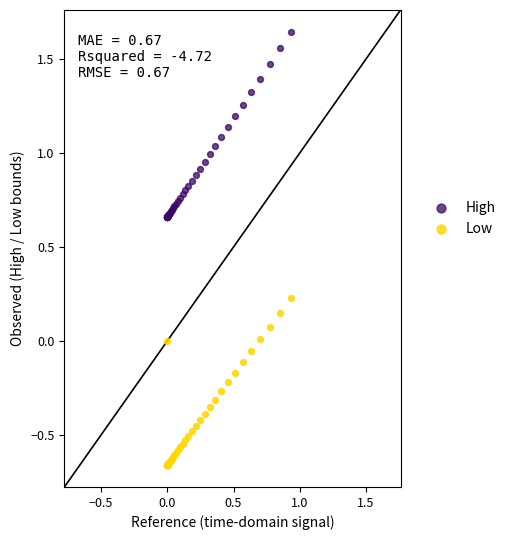

Which series has the largest Y range (max minus min)?

High